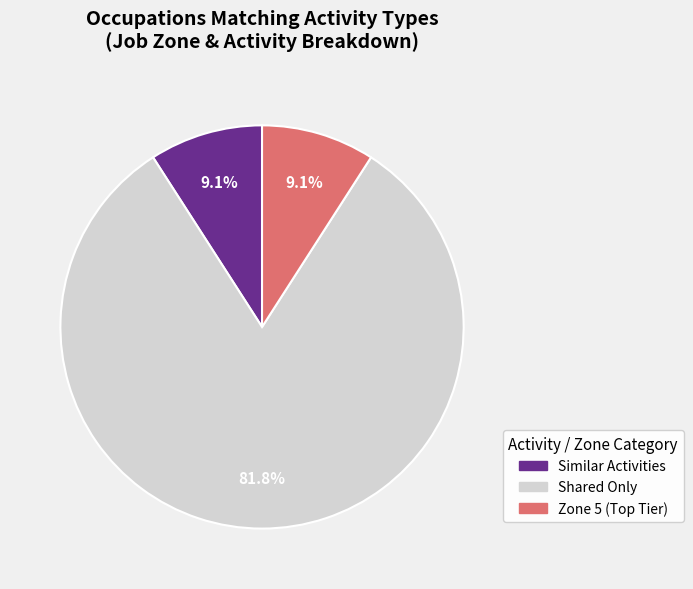

Is there any slice that represents more than half of the pie?

Yes